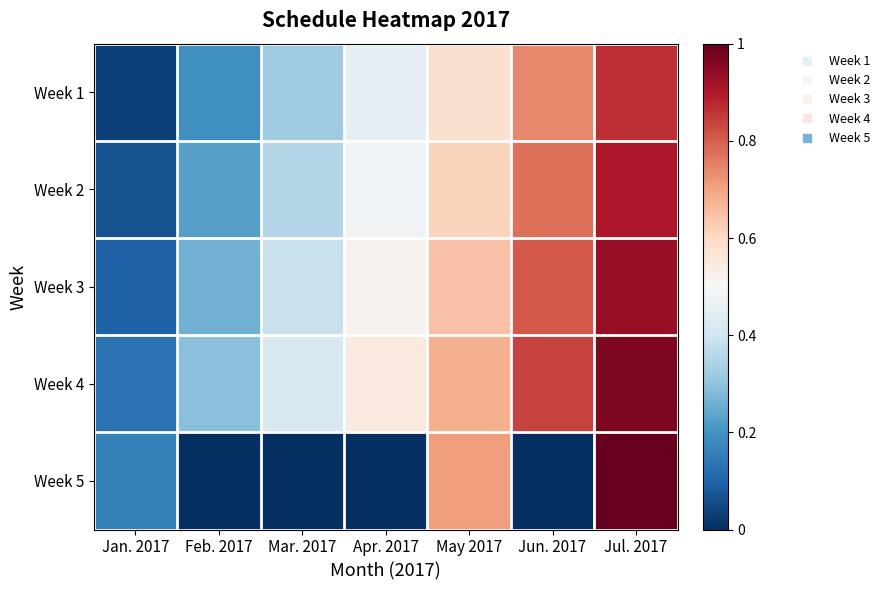

Reading left to right, list all the values displayed in this chart.

Week 1: Jan. 2017=0.0	Feb. 2017=0.2	Mar. 2017=0.3	Apr. 2017=0.5	May 2017=0.6	Jun. 2017=0.7	Jul. 2017=0.9
Week 2: Jan. 2017=0.1	Feb. 2017=0.2	Mar. 2017=0.4	Apr. 2017=0.5	May 2017=0.6	Jun. 2017=0.8	Jul. 2017=0.9
Week 3: Jan. 2017=0.1	Feb. 2017=0.3	Mar. 2017=0.4	Apr. 2017=0.5	May 2017=0.6	Jun. 2017=0.8	Jul. 2017=0.9
Week 4: Jan. 2017=0.1	Feb. 2017=0.3	Mar. 2017=0.4	Apr. 2017=0.5	May 2017=0.7	Jun. 2017=0.8	Jul. 2017=1.0
Week 5: Jan. 2017=0.2	Feb. 2017=0.0	Mar. 2017=0.0	Apr. 2017=0.0	May 2017=0.7	Jun. 2017=0.0	Jul. 2017=1.0